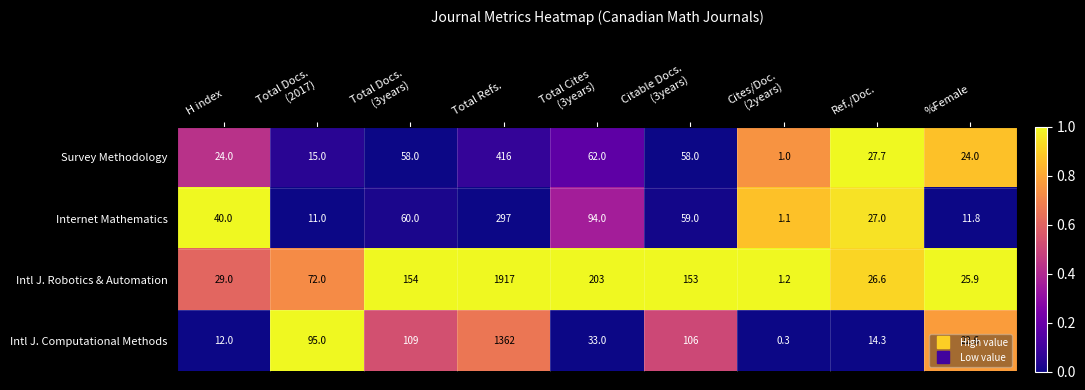

List the series in order of their peak value, lowest first.

Internet Mathematics, Survey Methodology, Intl J. Computational Methods, Intl J. Robotics & Automation